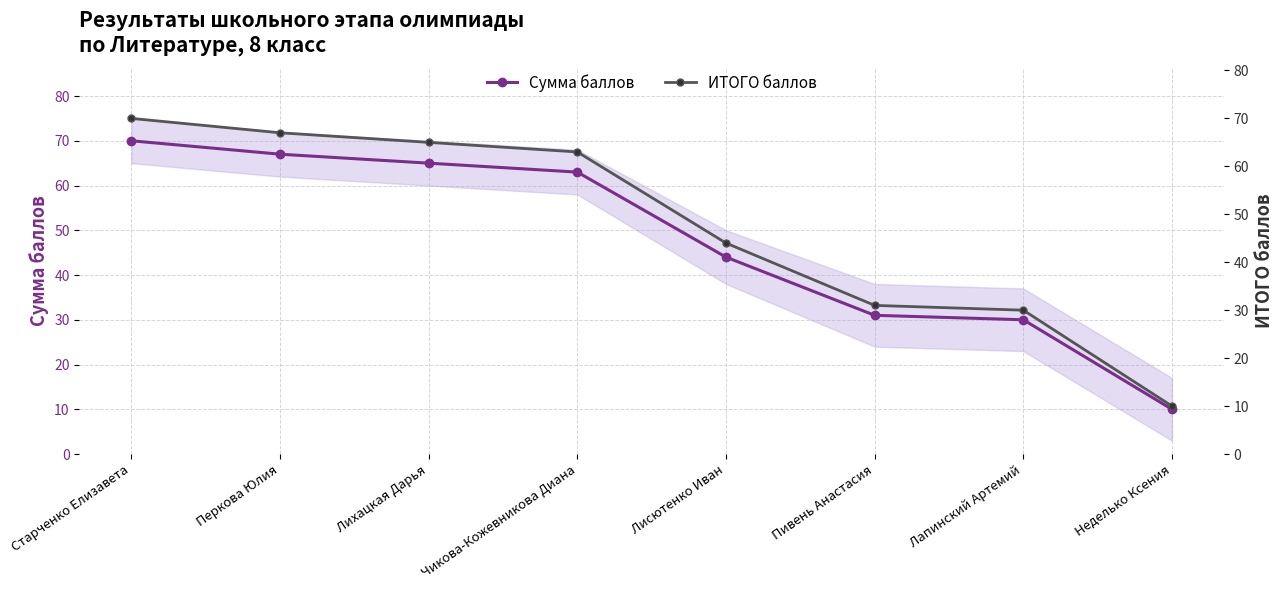

Is it true that ИТОГО баллов equals 116 at Перкова Юлия?

False